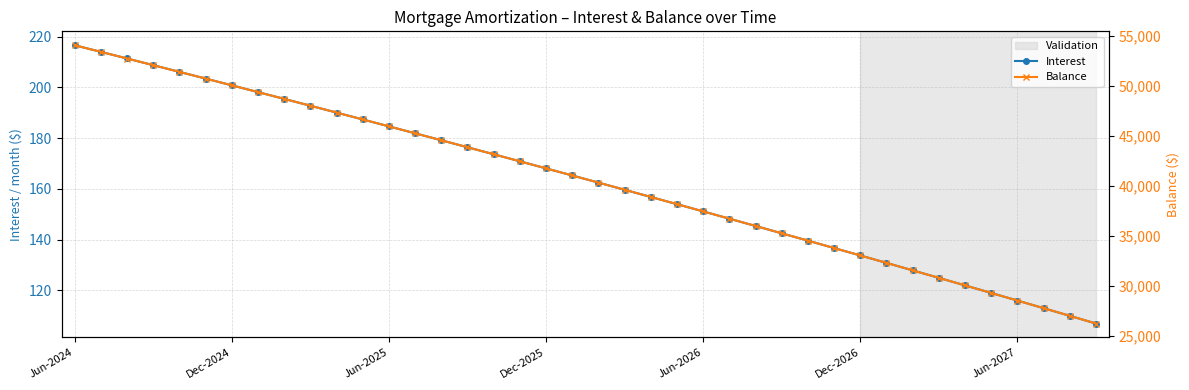

What is the minimum value for Balance?

26255.0